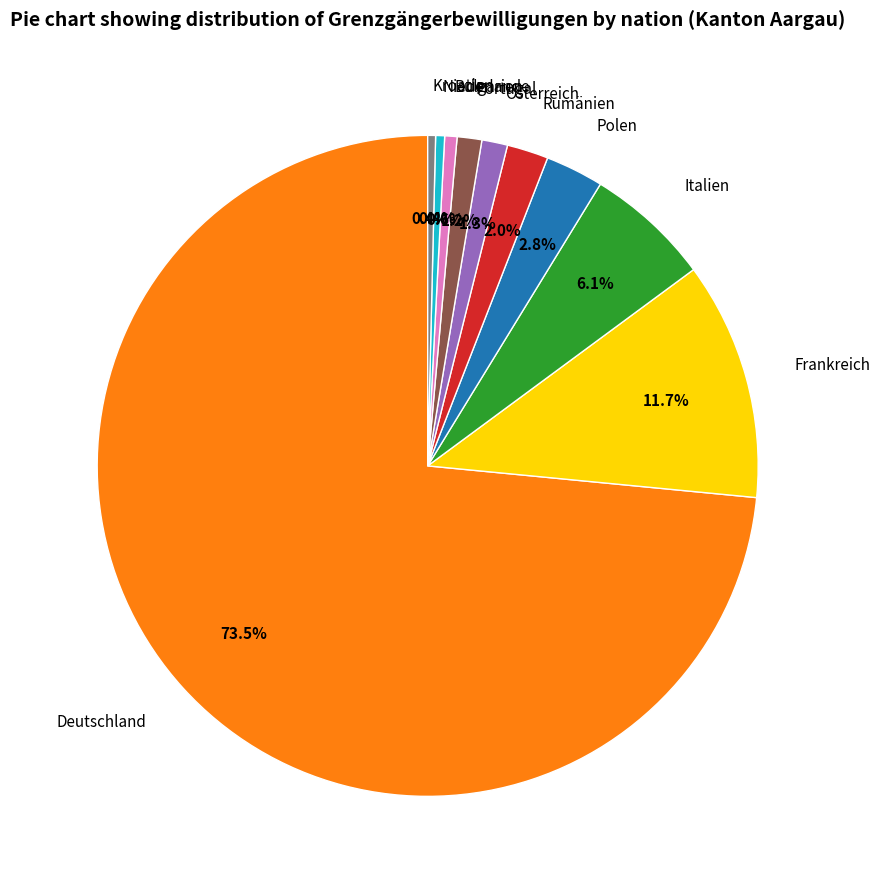

What is the largest slice in the pie chart?

Deutschland